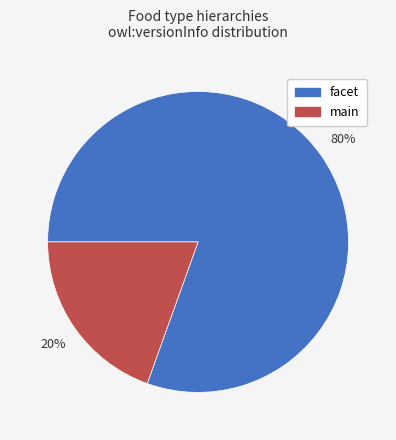

Which category has the smallest portion of the pie?

main